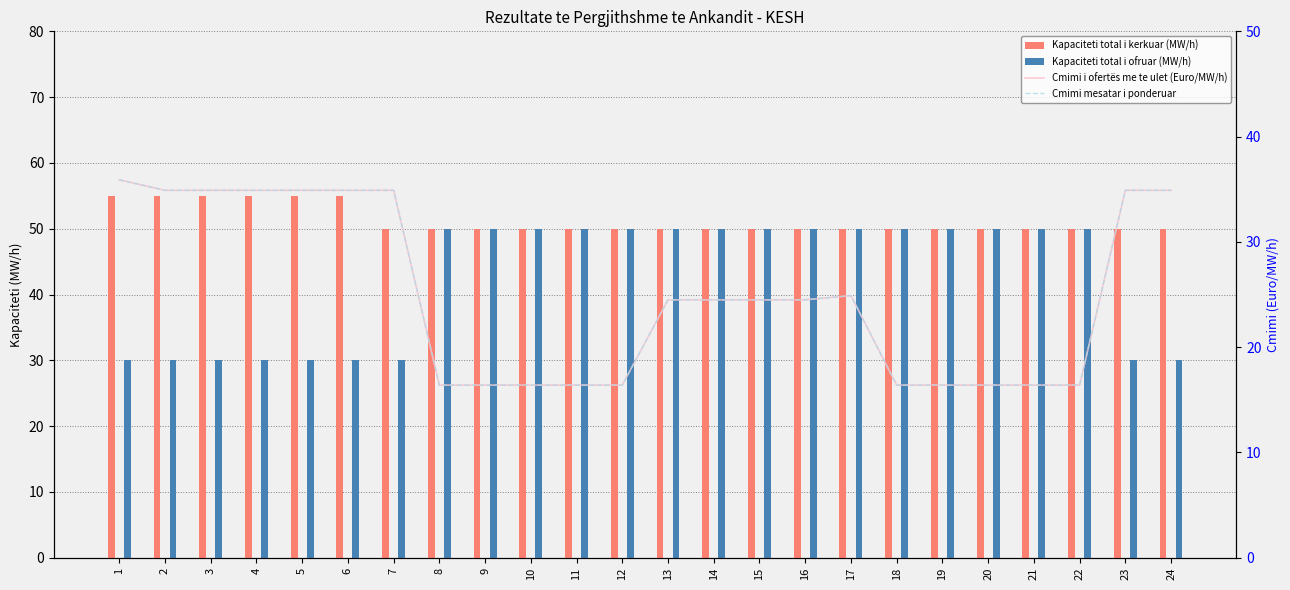

Reading left to right, extract all data points from this chart.

Kapaciteti total i kerkuar: 55.0	55.0	55.0	55.0	55.0	55.0	50.0	50.0	50.0	50.0	50.0	50.0	50.0	50.0	50.0	50.0	50.0	50.0	50.0	50.0	50.0	50.0	50.0	50.0
Kapaciteti total i ofruar: 30.0	30.0	30.0	30.0	30.0	30.0	30.0	50.0	50.0	50.0	50.0	50.0	50.0	50.0	50.0	50.0	50.0	50.0	50.0	50.0	50.0	50.0	30.0	30.0
Cmimi i ofertës me te ulet: 35.9	34.9	34.9	34.9	34.9	34.9	34.9	16.4	16.4	16.4	16.4	16.4	24.5	24.5	24.5	24.5	24.9	16.4	16.4	16.4	16.4	16.4	34.9	34.9
Cmimi mesatar i ponderuar: 35.9	34.9	34.9	34.9	34.9	34.9	34.9	16.4	16.4	16.4	16.4	16.4	24.5	24.5	24.5	24.5	24.9	16.4	16.4	16.4	16.4	16.4	34.9	34.9